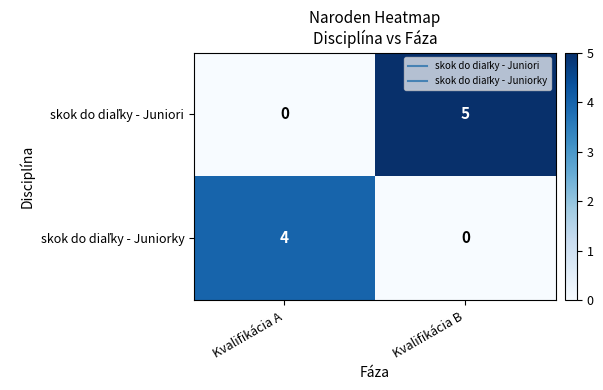

Count the number of categories in the chart.

2